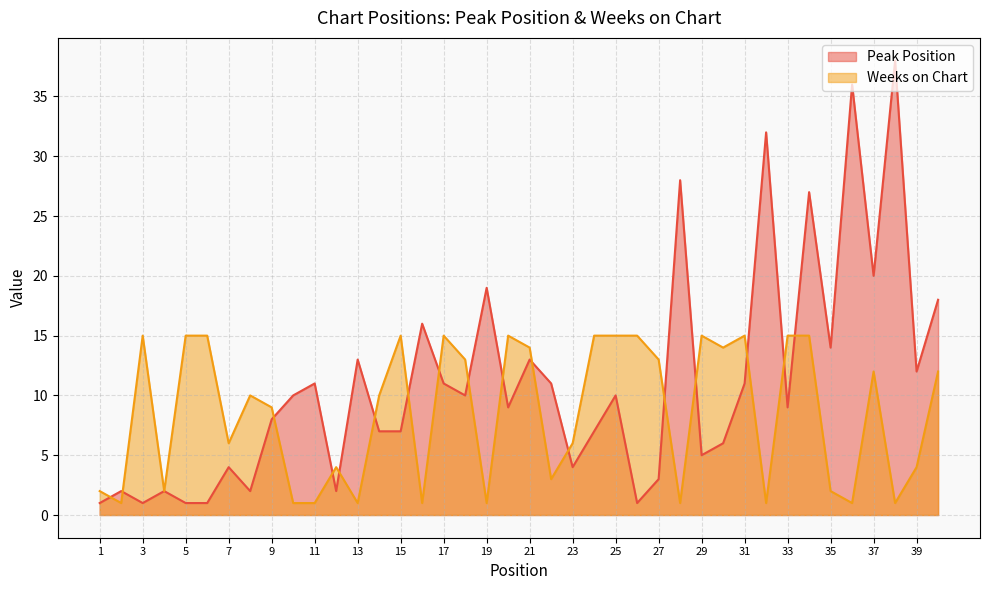

The value of Weeks on Chart at 24 is 15. True or false?

True